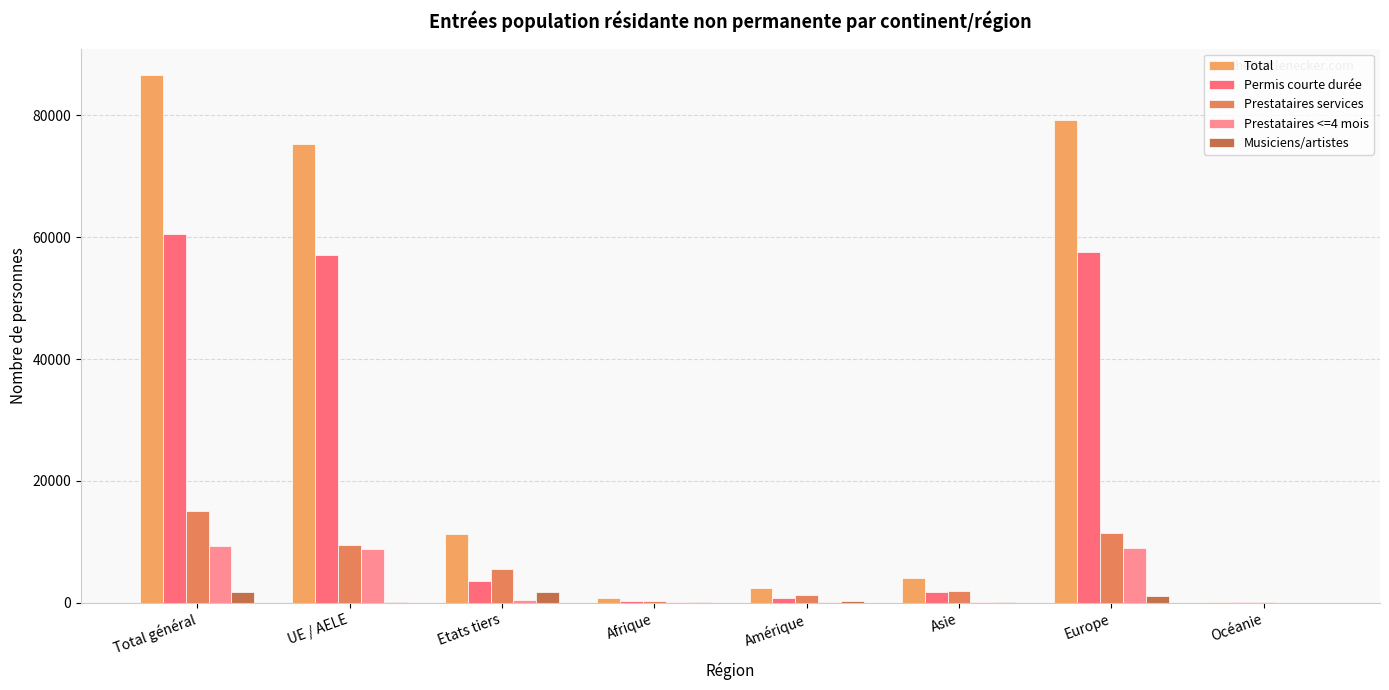

At how many categories does at least one series exceed 74498?

3